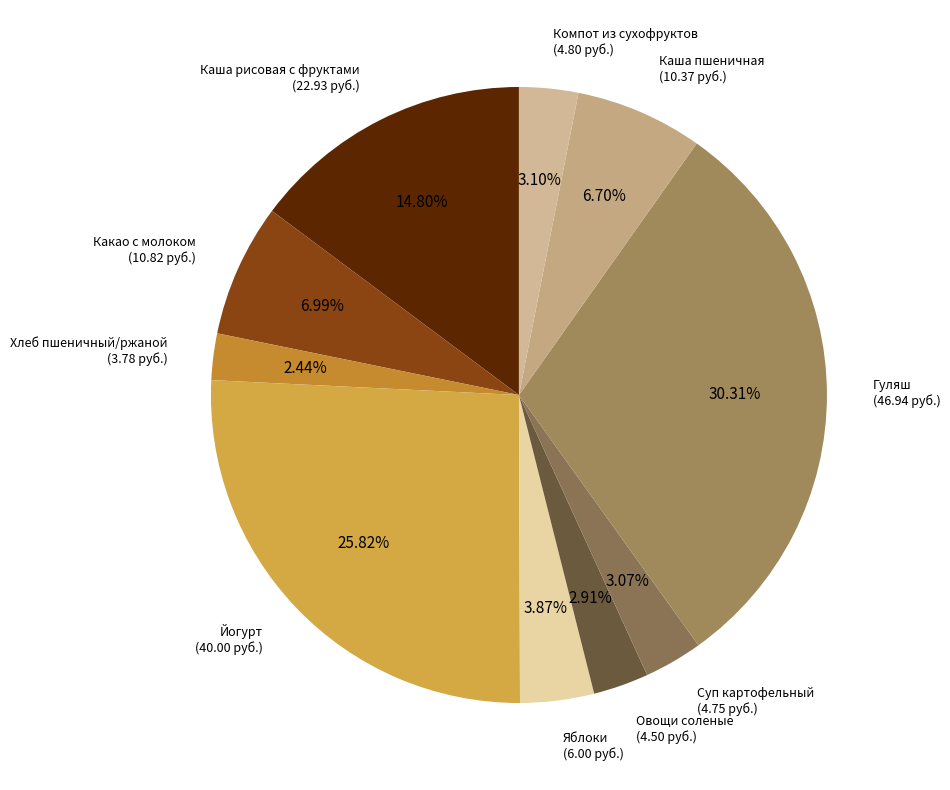

Is there any slice that represents more than half of the pie?

No